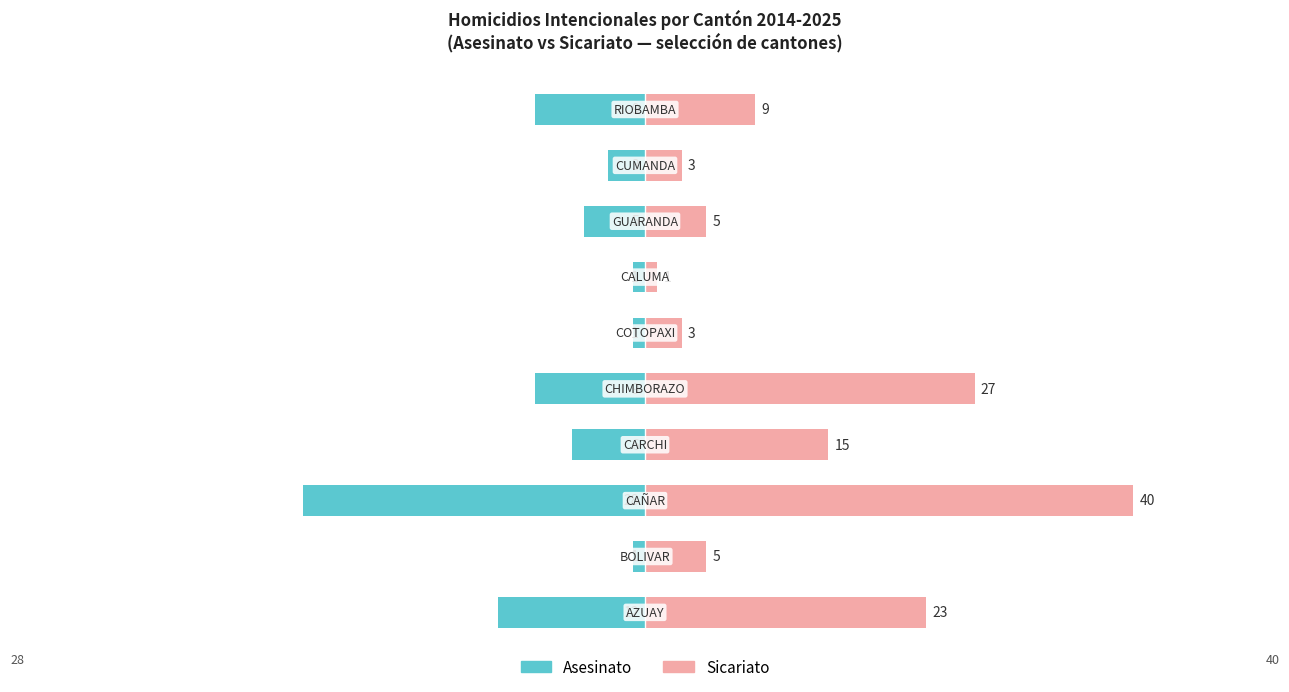

What is the maximum value shown in the chart?

40